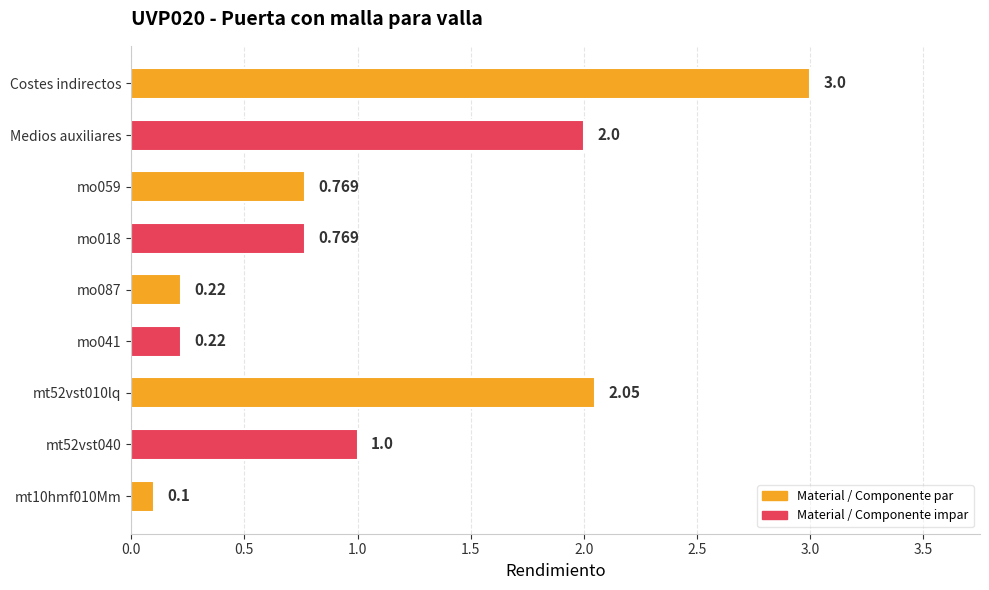

Which category has the highest value across all series?

Costes indirectos